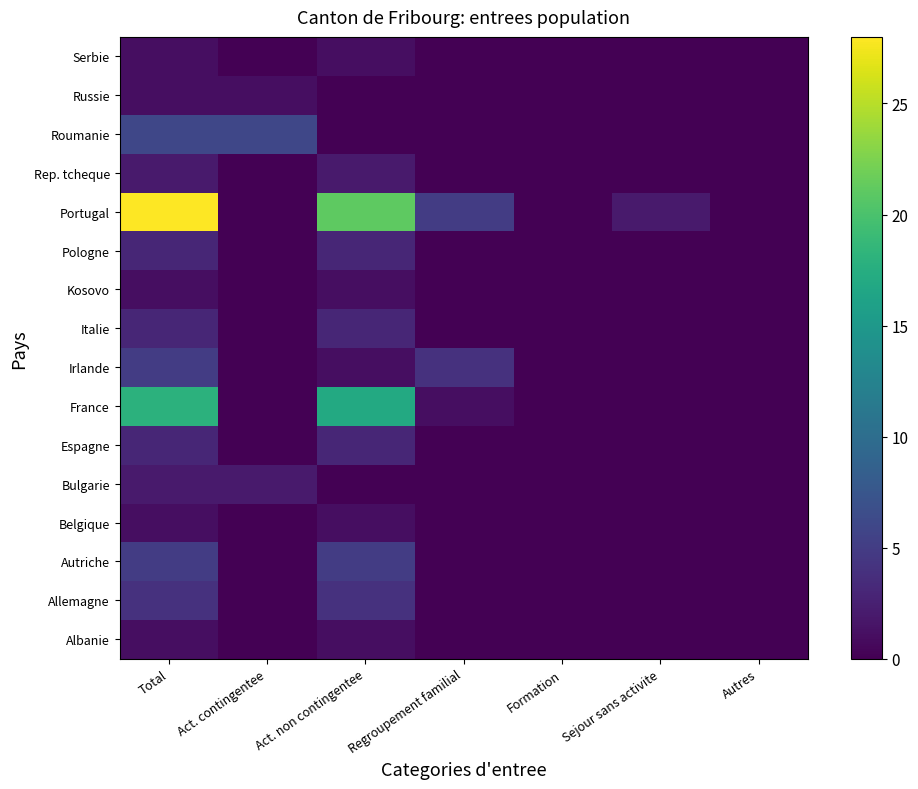

List the series in order of their peak value, lowest first.

Albanie, Belgique, Kosovo, Russie, Serbie, Bulgarie, Rep. tcheque, Espagne, Italie, Pologne, Allemagne, Autriche, Irlande, Roumanie, France, Portugal